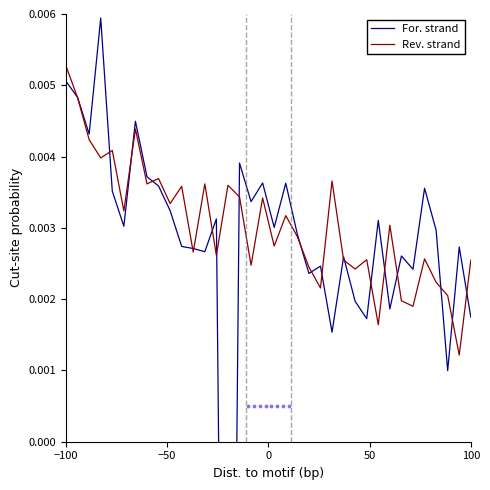

What are all the series names shown in the legend?

For. strand, Rev. strand